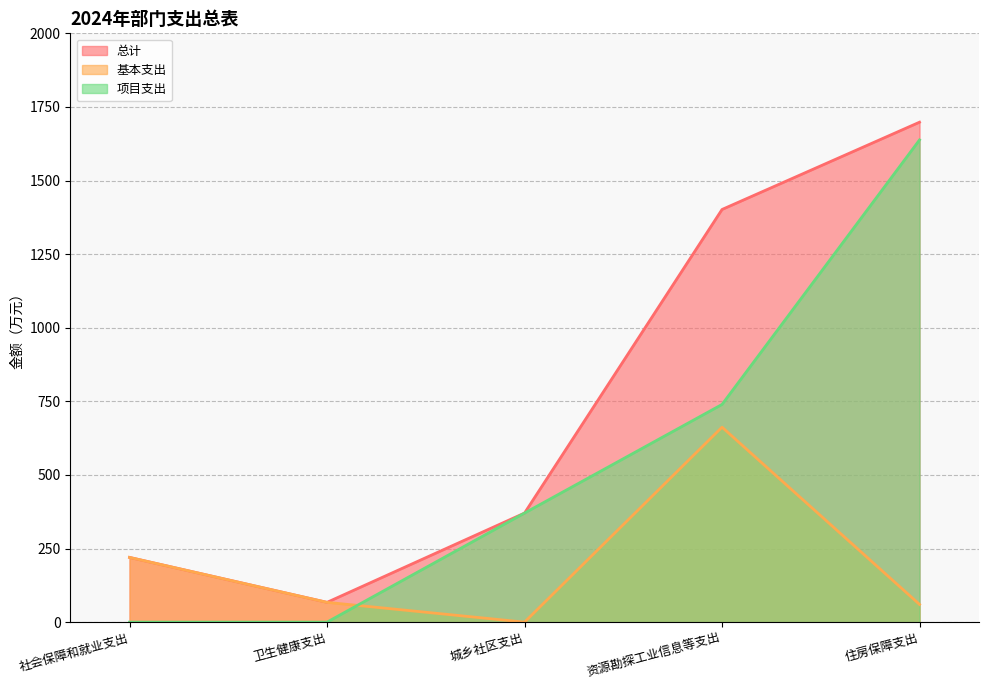

Reading left to right, transcribe all the data shown in this chart.

总计: 社会保障和就业支出=219.9	卫生健康支出=67.2	城乡社区支出=370.5	资源勘探工业信息等支出=1401.7	住房保障支出=1698.2
基本支出: 社会保障和就业支出=219.9	卫生健康支出=67.2	城乡社区支出=0.0	资源勘探工业信息等支出=662.2	住房保障支出=60.2
项目支出: 社会保障和就业支出=0.0	卫生健康支出=0.0	城乡社区支出=370.5	资源勘探工业信息等支出=739.5	住房保障支出=1638.0